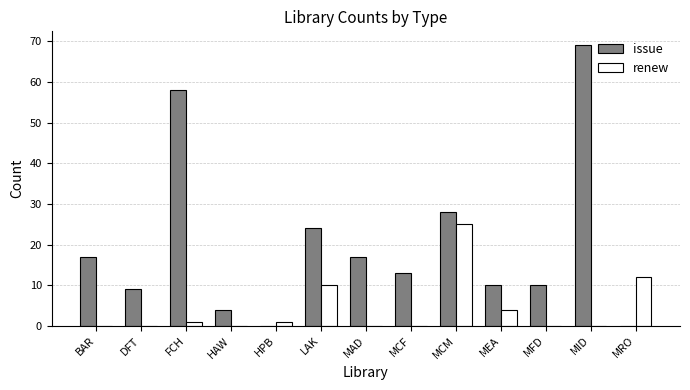

Where is issue nearest to the value 34?

MCM